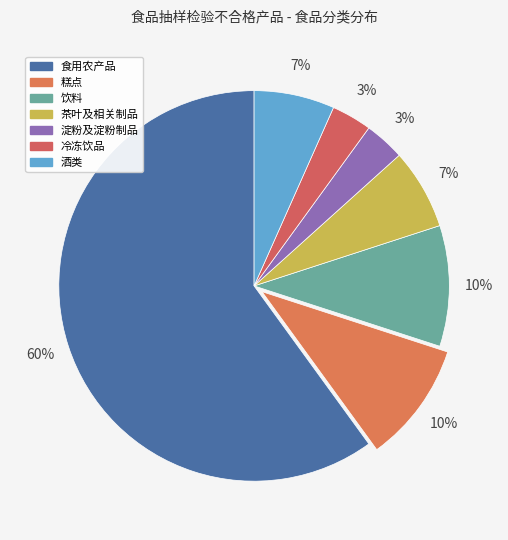

To the nearest percent, what is the combined percentage of 糕点 and 冷冻饮品?

13%